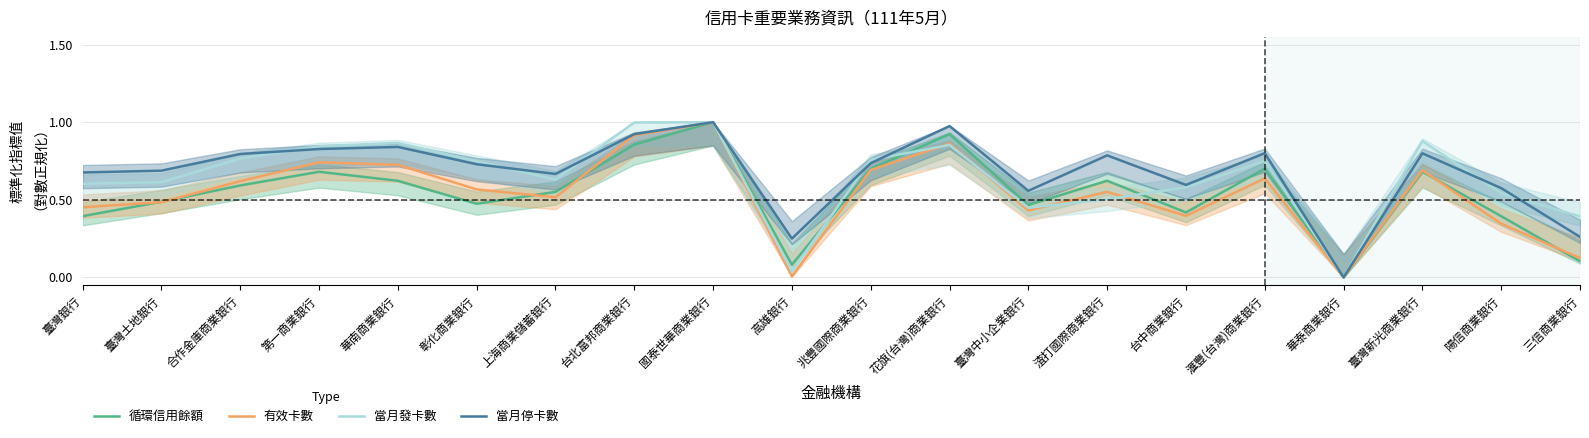

Is this an area chart (filled region under the line)?

No